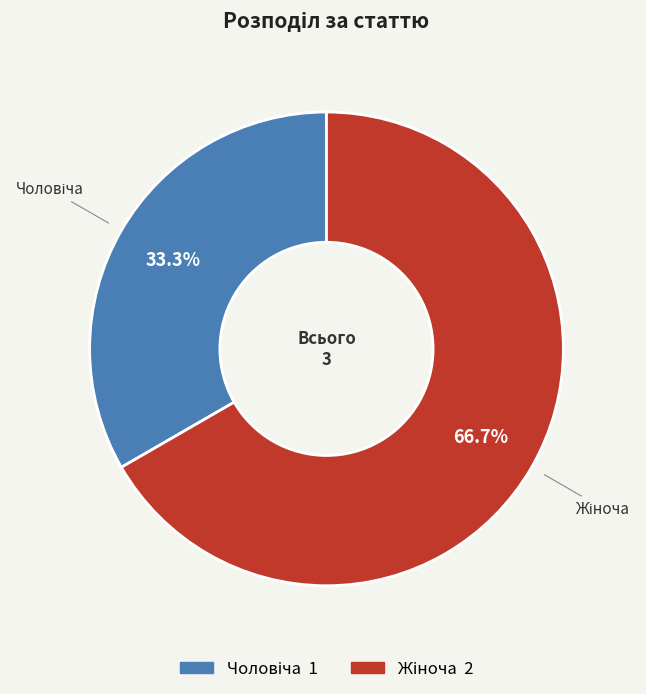

Is there any slice that represents more than half of the pie?

Yes